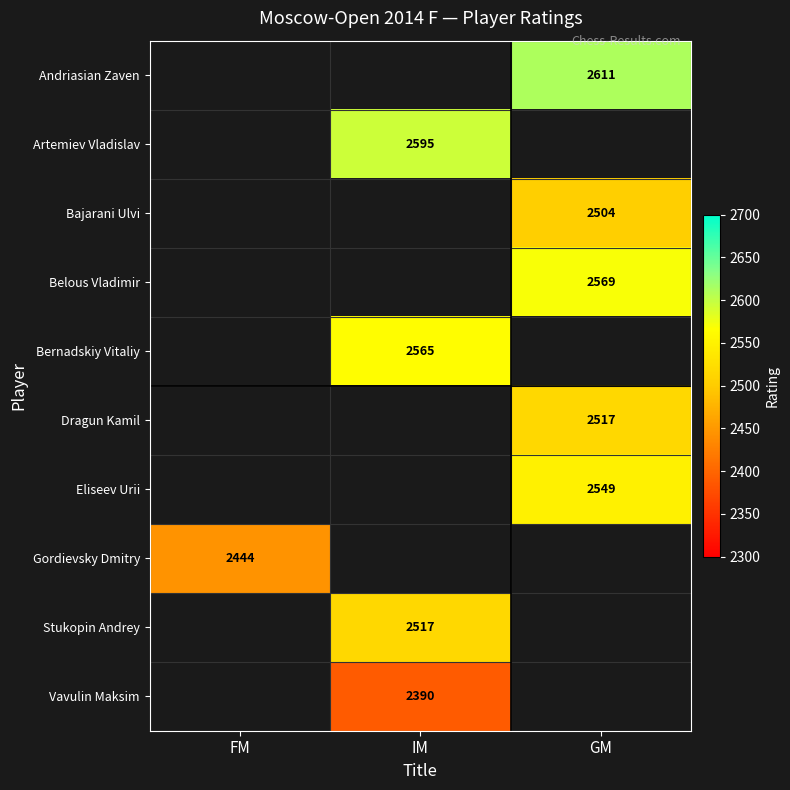

How many distinct data groups are displayed?

10